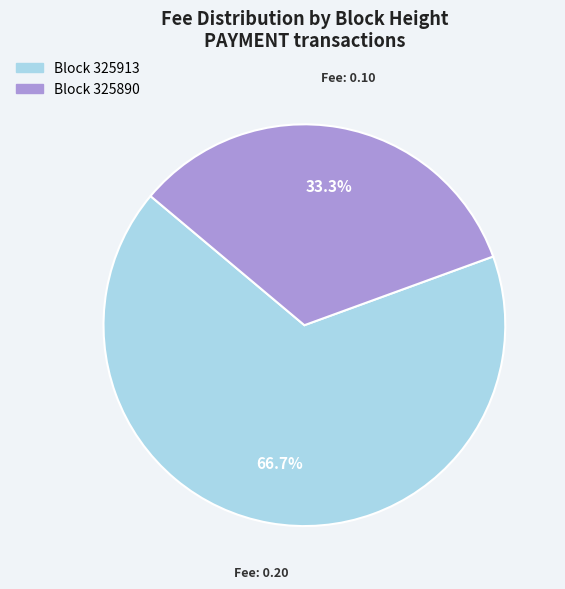

Count the number of slices in the pie.

2